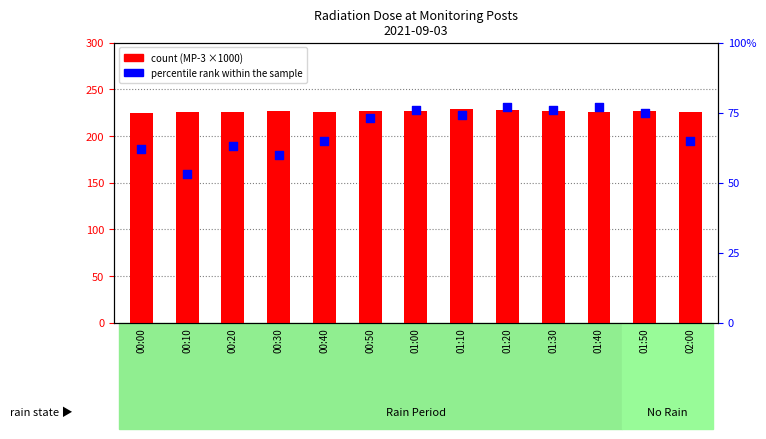

What are all the series names shown in the legend?

count, percentile rank within the sample